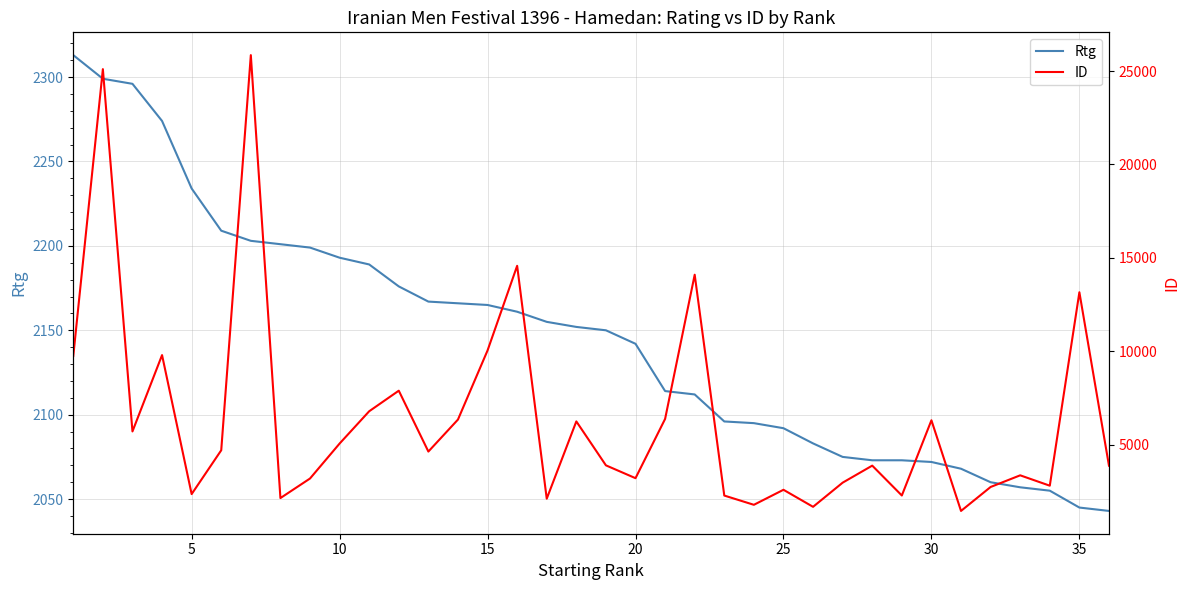

How many lines are shown in the chart?

2